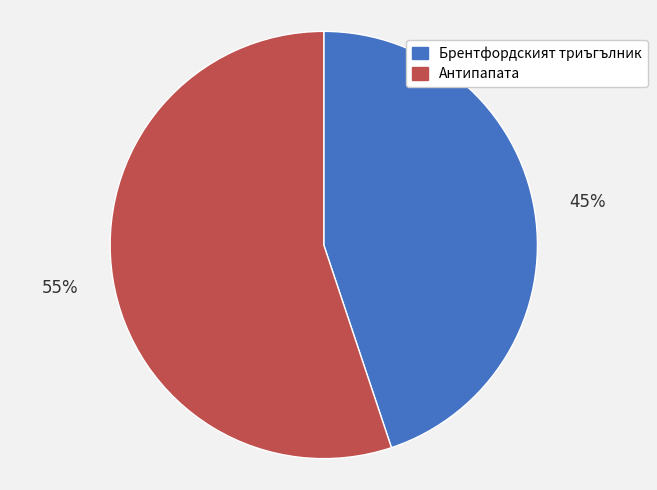

Does any single category account for the majority?

Yes